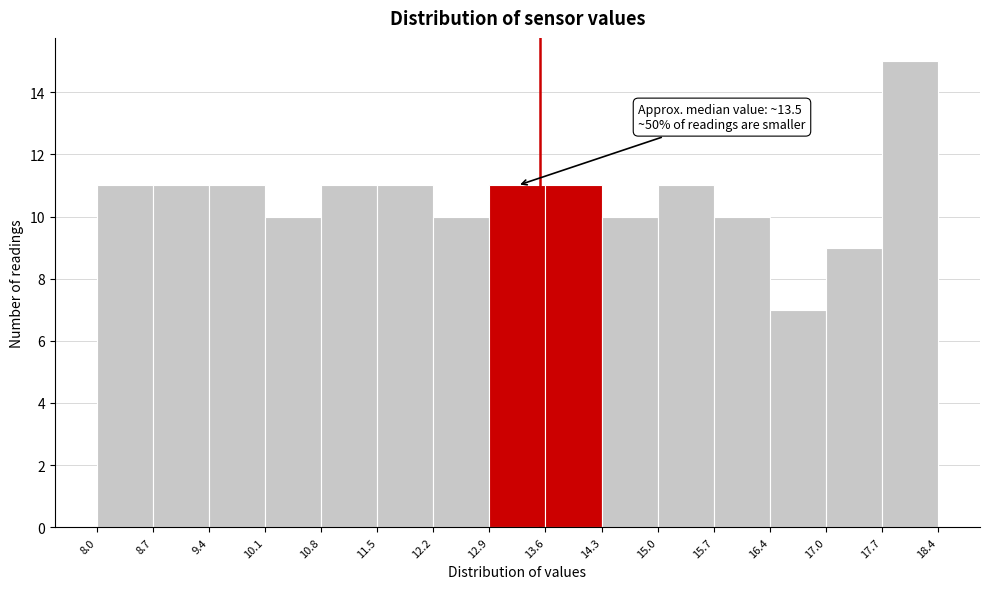

Which range on the x-axis has the tallest bar?

17.7 to 18.4